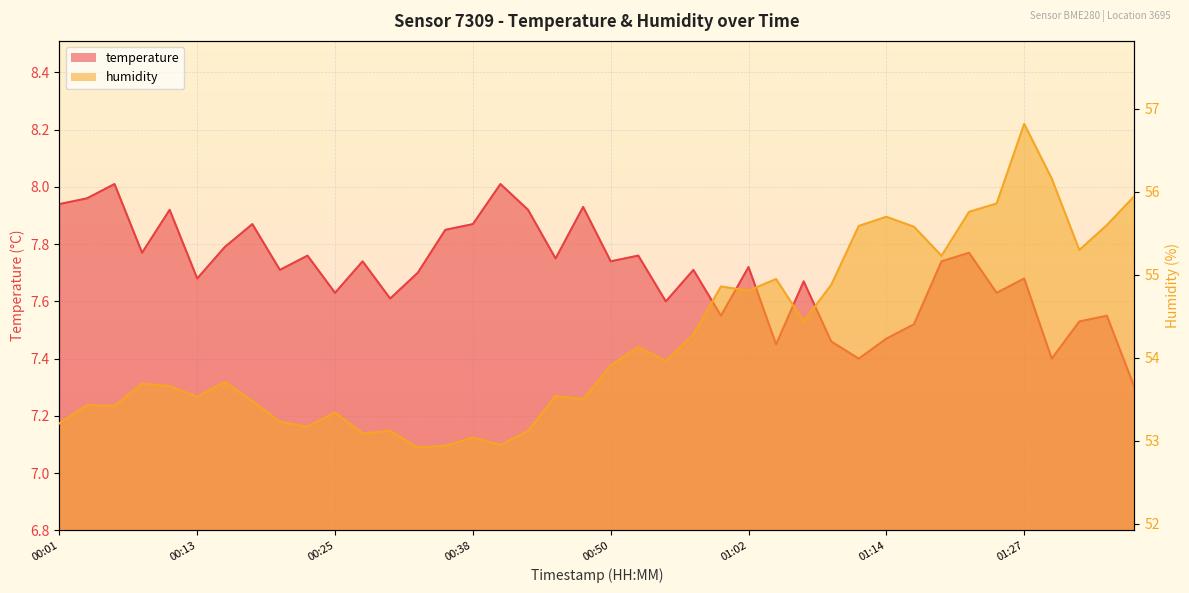

What are all the series names shown in the legend?

temperature, humidity